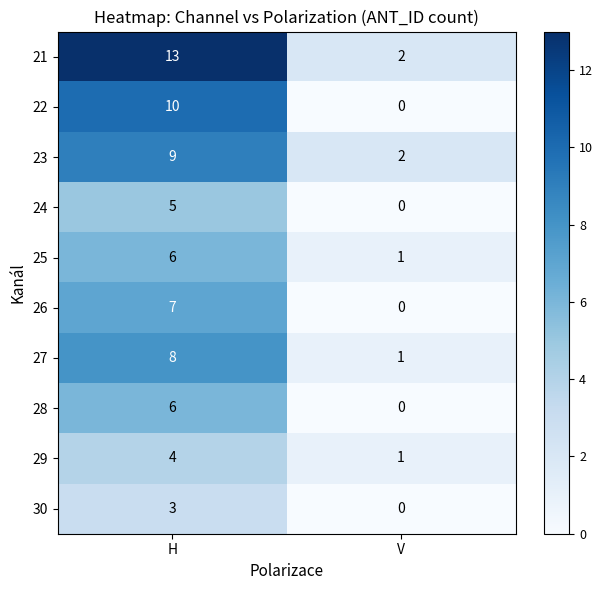

What value does the 29 series have at H?

4